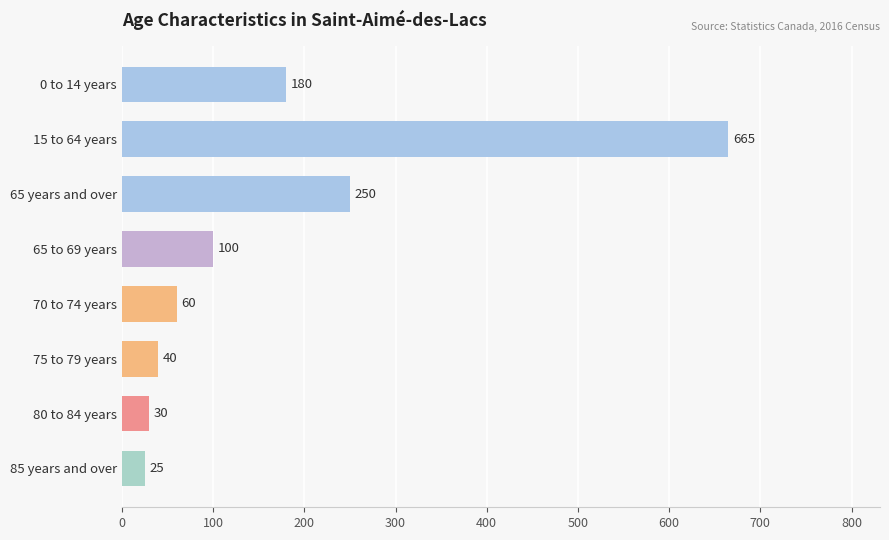

What is the sum of all values?

1350